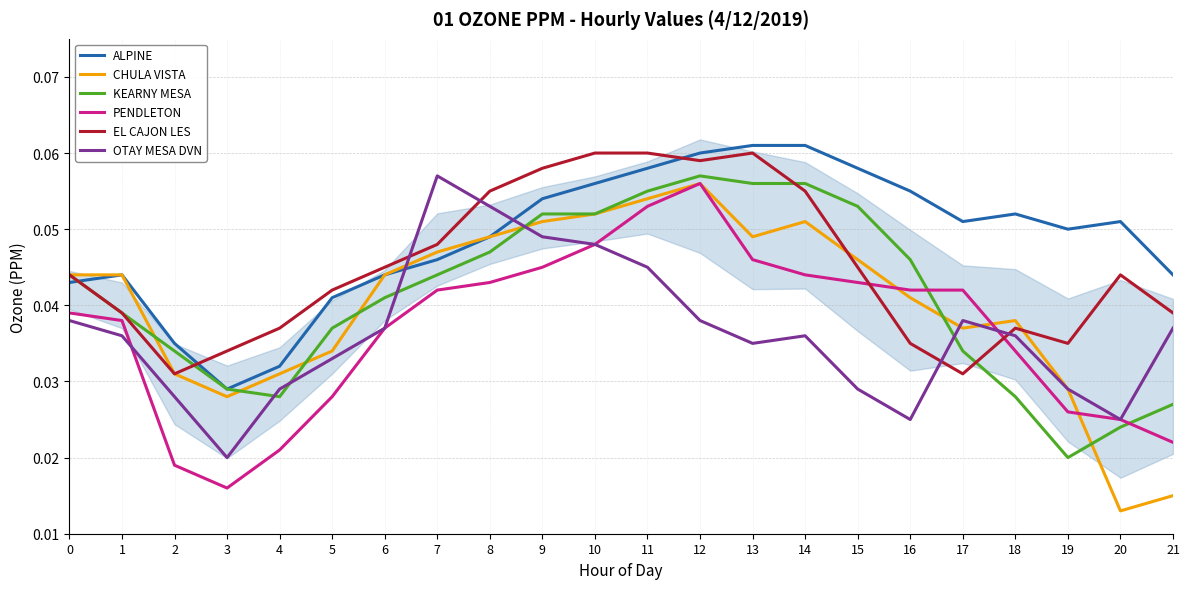

At which label does OTAY MESA DVN reach its minimum?

3